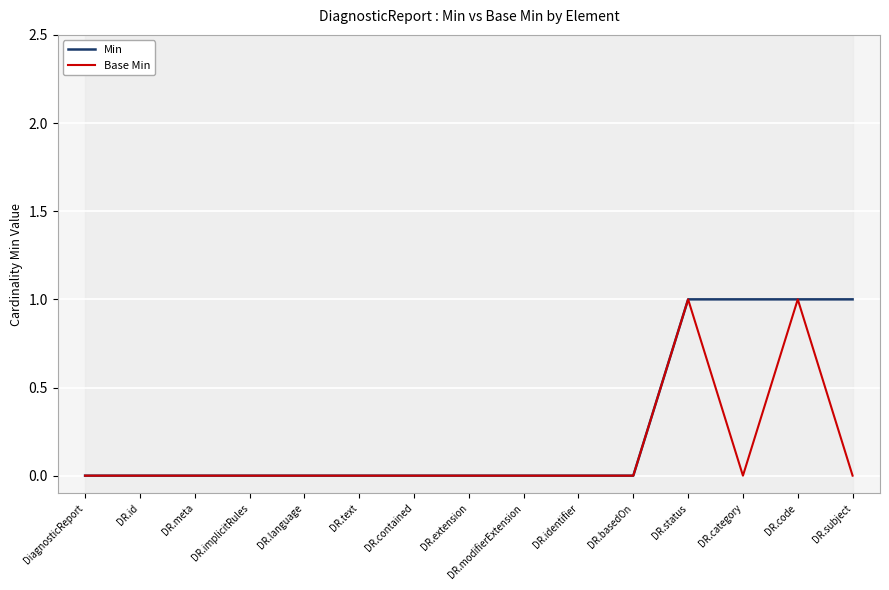

What is the greatest value displayed?

1